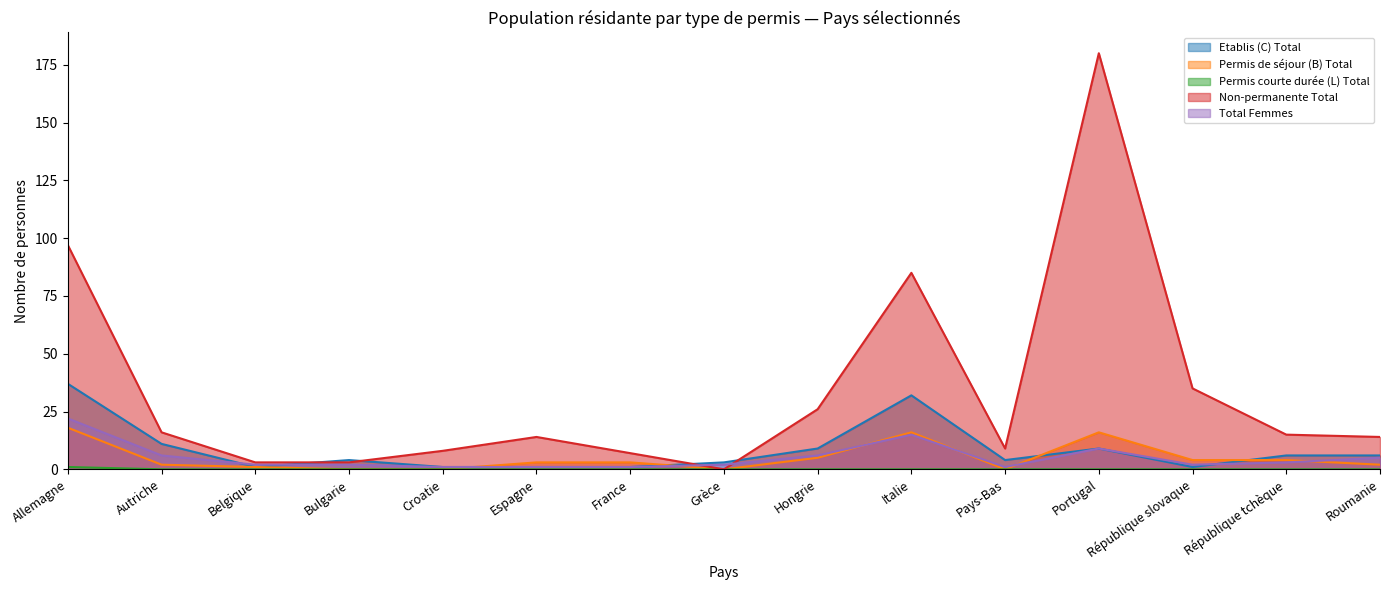

How many intersections are there between Etablis (C) Total and Non-permanente Total?

4